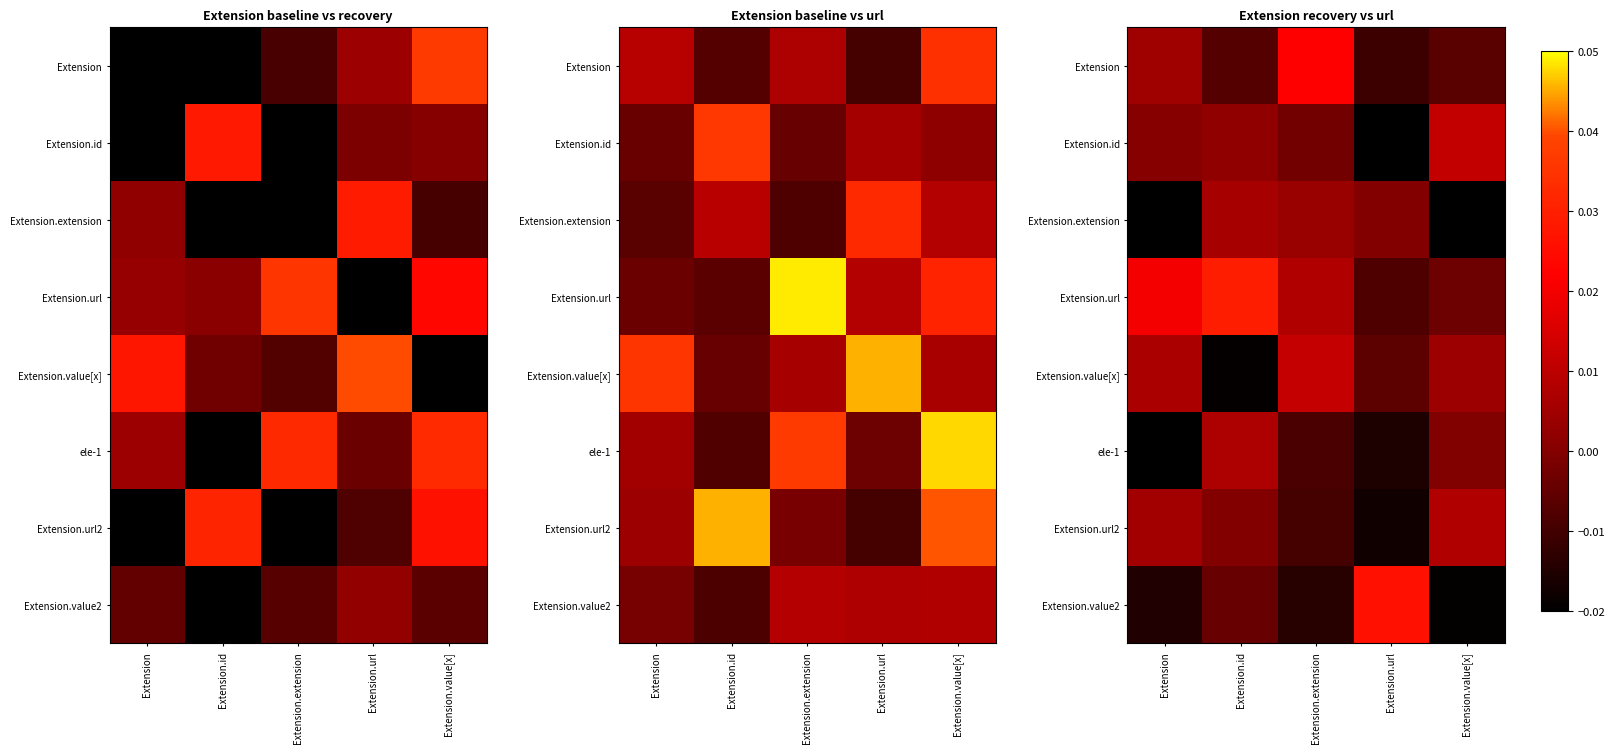

Count the Extension values in the range 0 to 1.

2